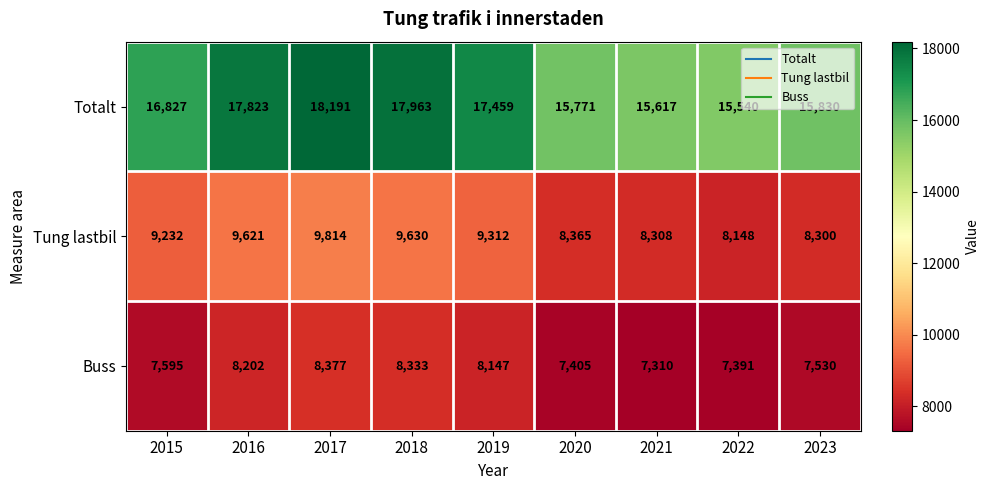

Which category has the highest value in the Tung lastbil series?

2017